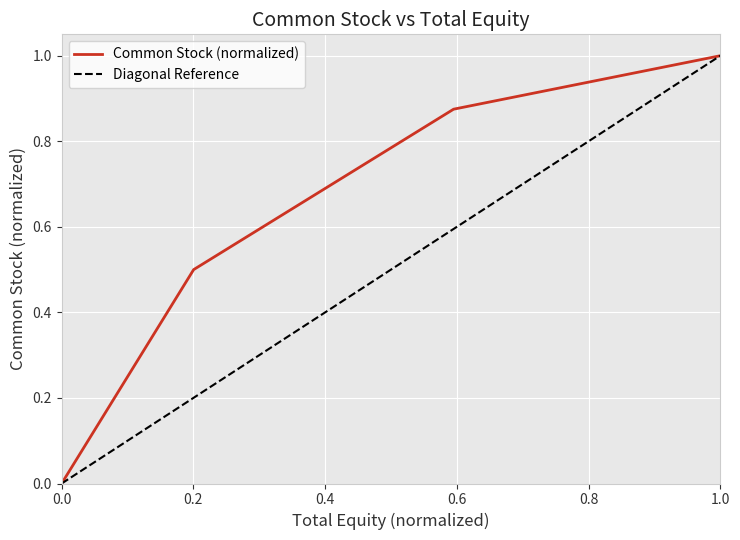

True or false: Common Stock (normalized) has more than 0 interior local peaks.

False